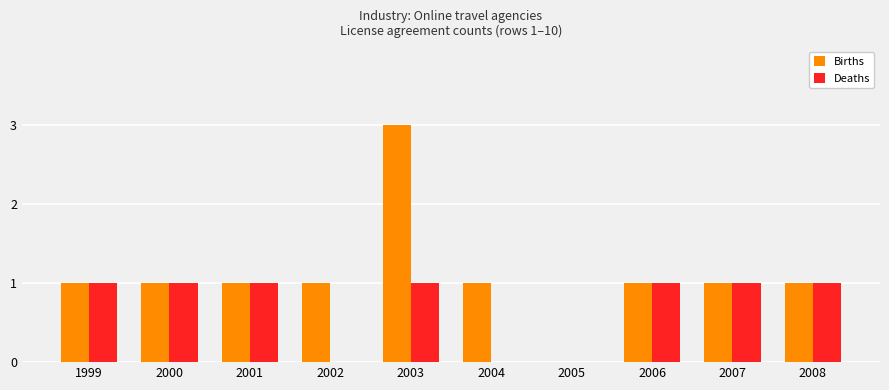

Which series has the largest total across all categories?

Births